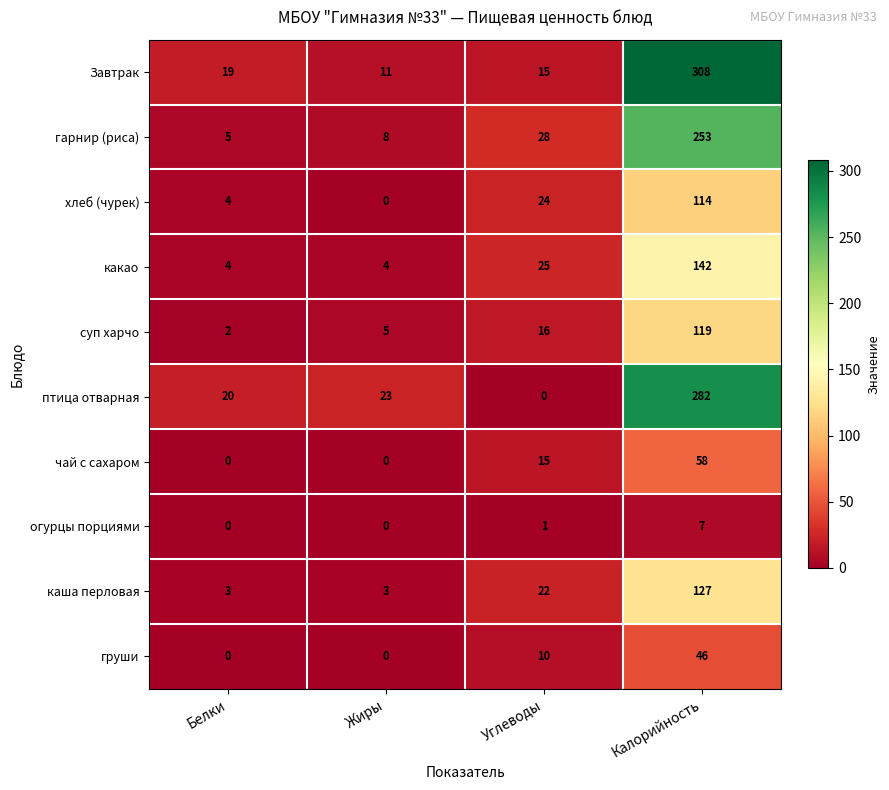

Which series has the widest spread of values?

Завтрак